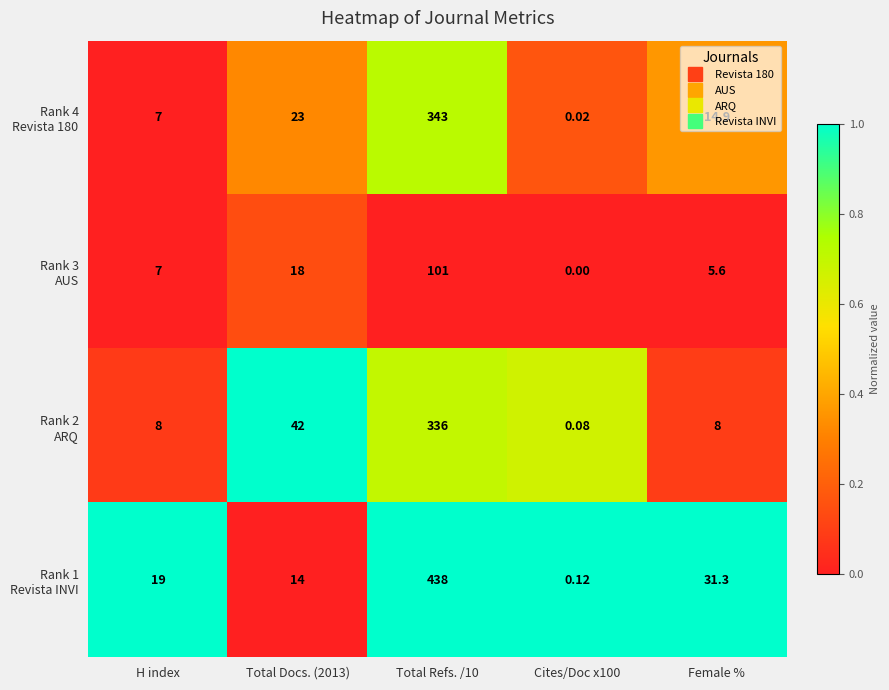

Which has a higher value, Total Refs. /10 or Total Docs. (2013)?

Total Refs. /10